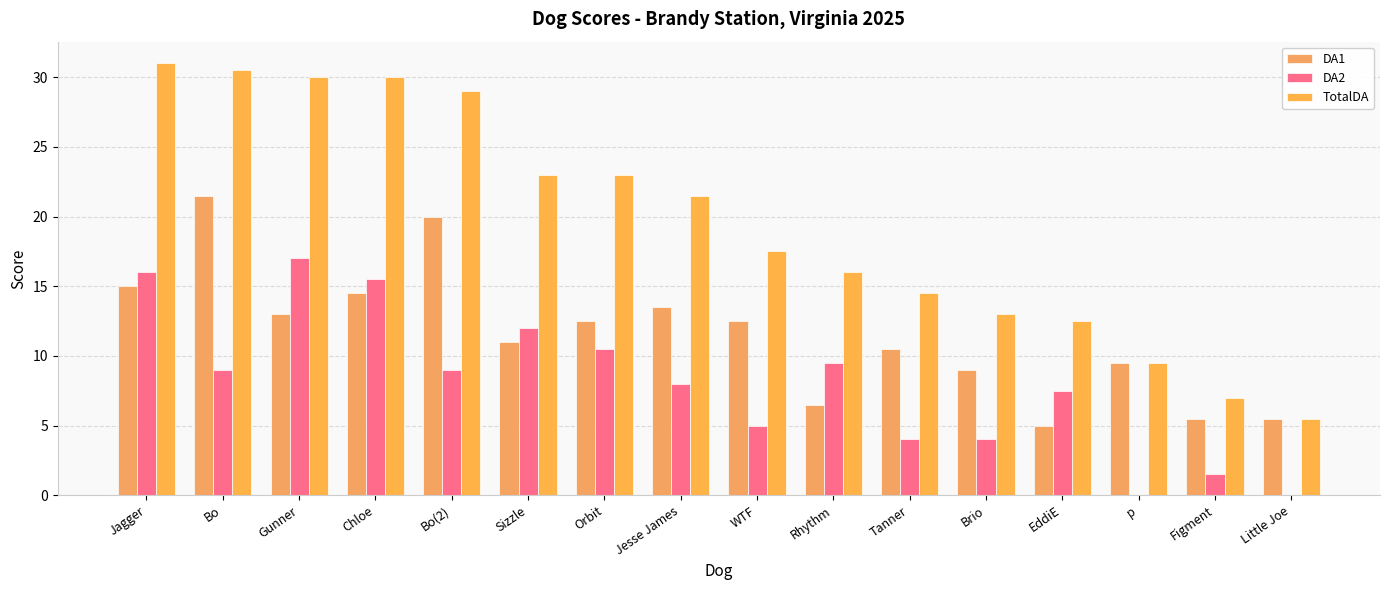

What is the difference between the TotalDA values at Jesse James and Tanner?

7.0